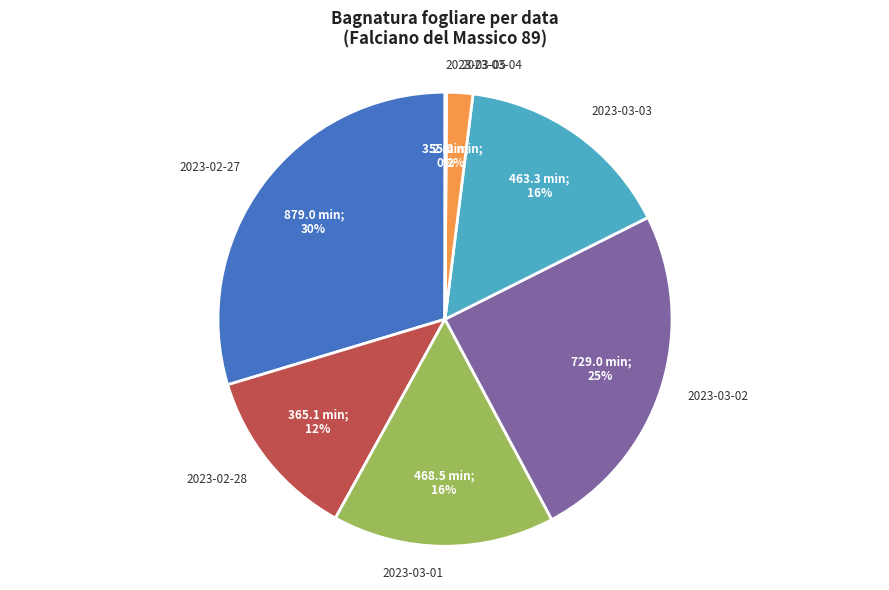

Is it true that 2023-03-01 is 16% of the pie?

True